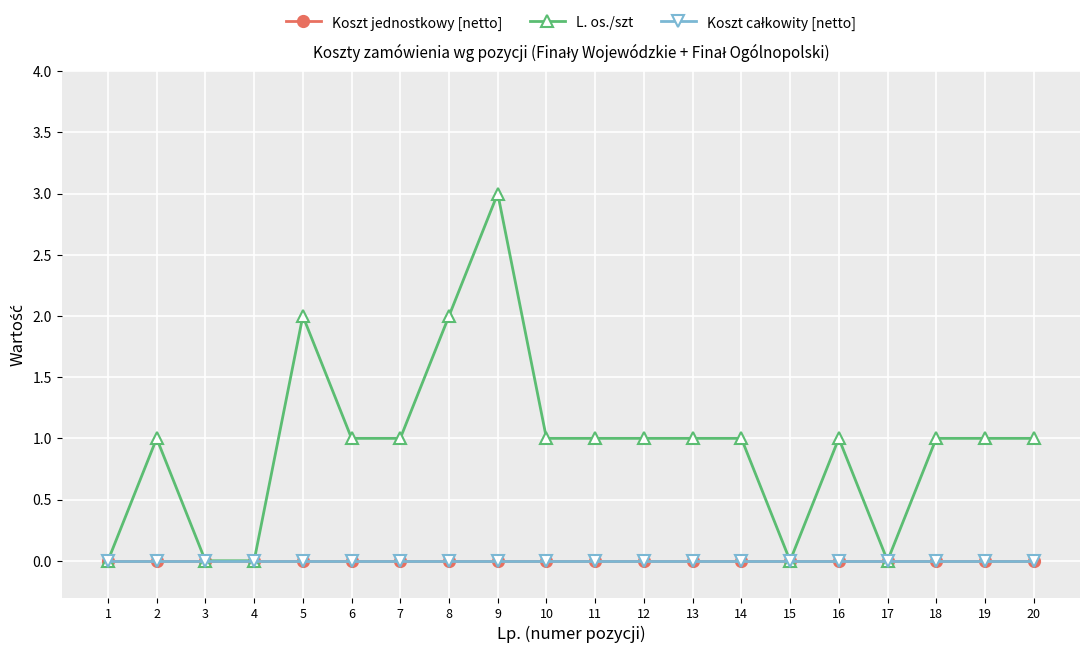

Does the chart have visible grid lines?

Yes